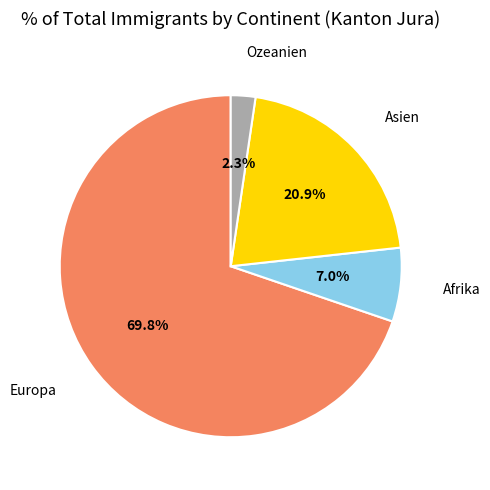

Combined, do Afrika and Europa account for over 50%?

Yes